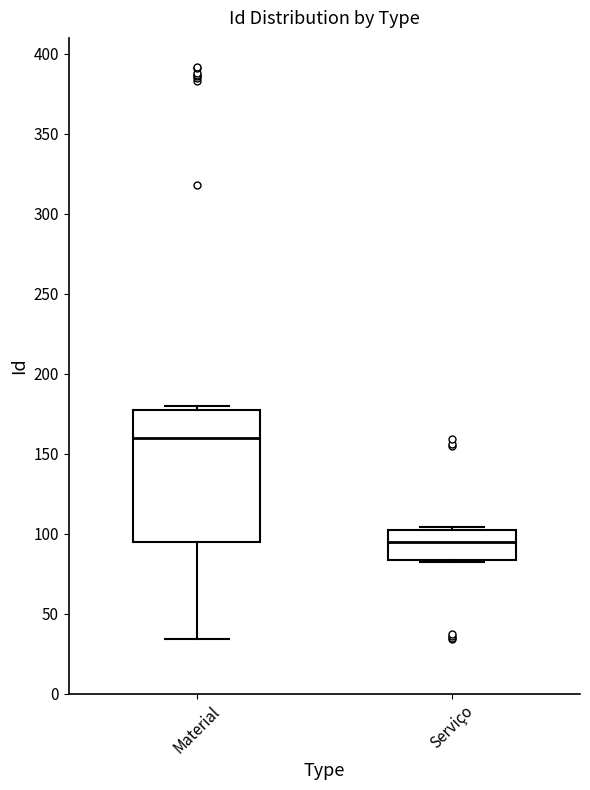

Comparing the boxes themselves (not the whiskers), which one is the tallest?

Material